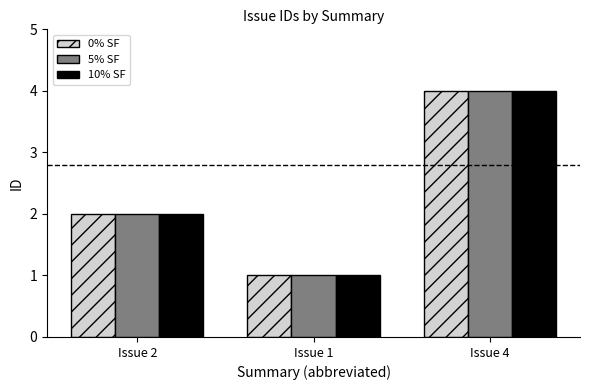

Does the chart contain stacked bars?

No